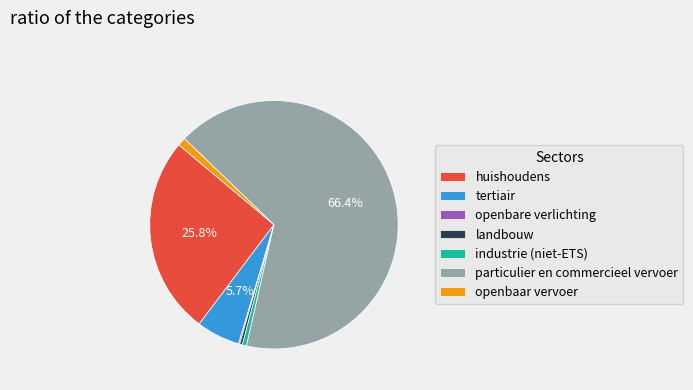

To the nearest percent, what is the combined percentage of industrie (niet-ETS) and particulier en commercieel vervoer?

67%